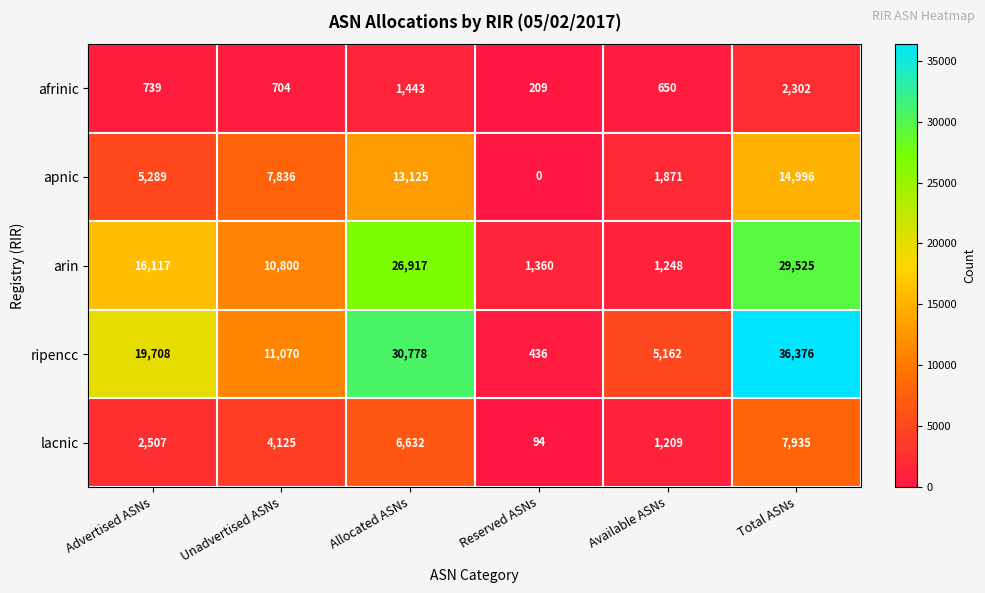

What is the sum of the lacnic values at Available ASNs and Total ASNs?

9144